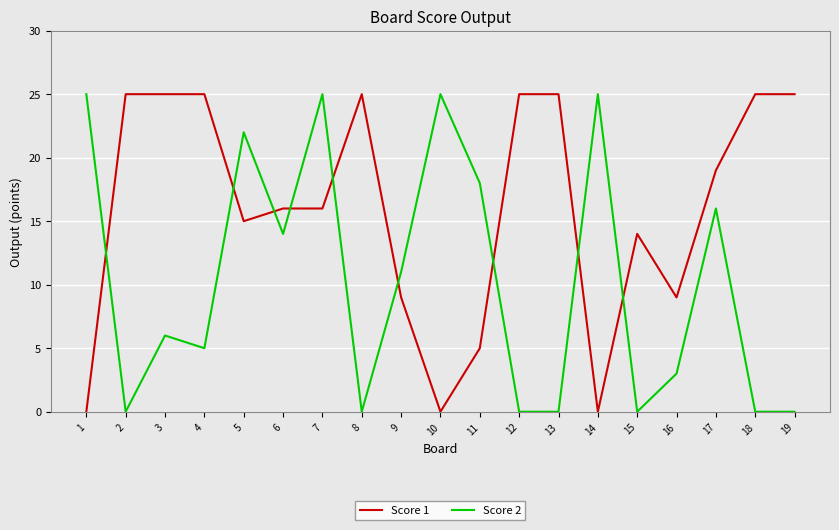

What is the difference between the second highest and minimum values in the Score 2 series?

25